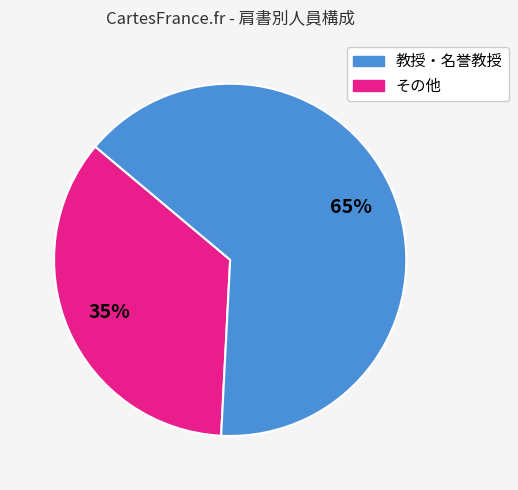

How many segments does this pie chart have?

2